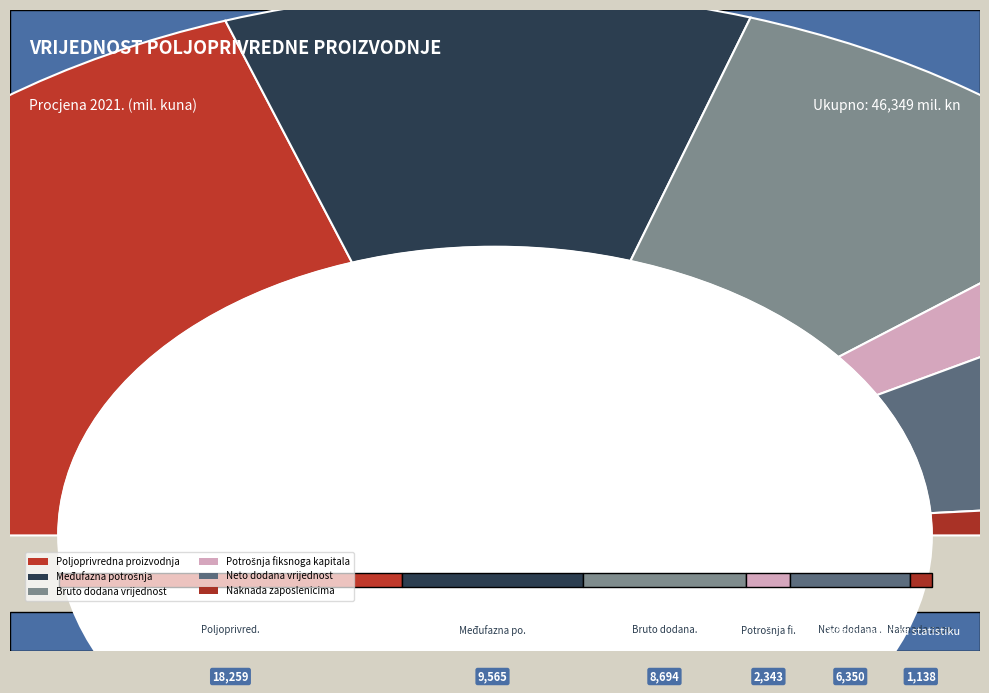

The Neto dodana vrijednost slice represents 2% of the pie. True or false?

False